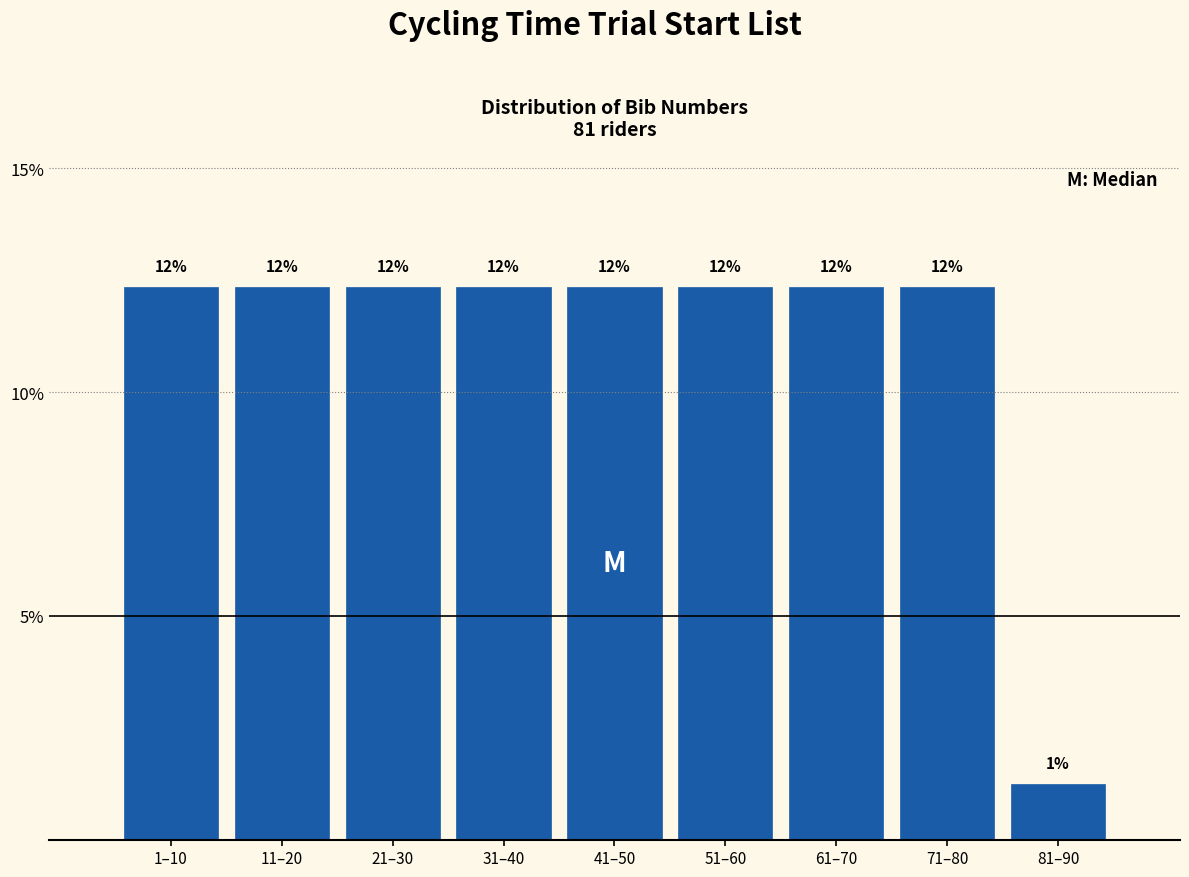

How many bars are there in total?

9